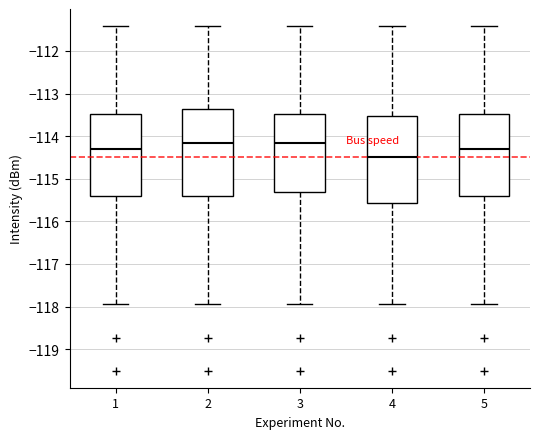

Where is the upper edge of the box at x = 3 on the y-axis? The values are not printed on the chart, so give them approximately, as read against the axis.

-113.5